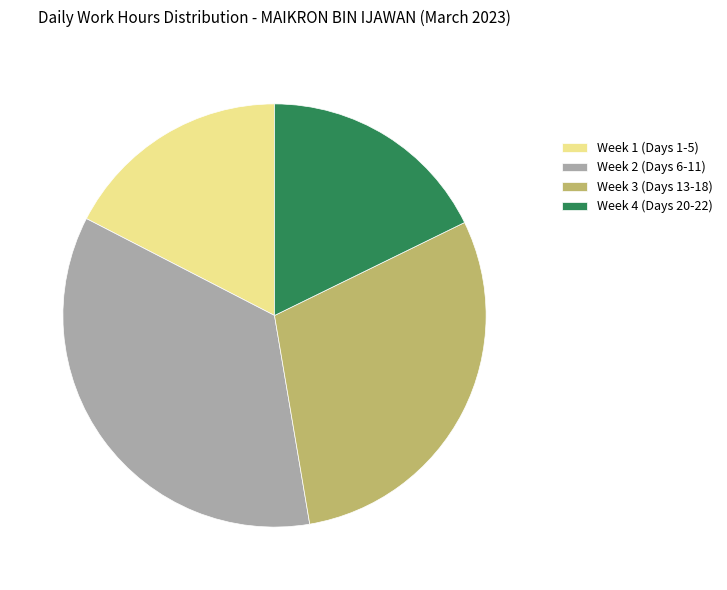

What is the largest slice in the pie chart?

Week 2 (Days 6-11)